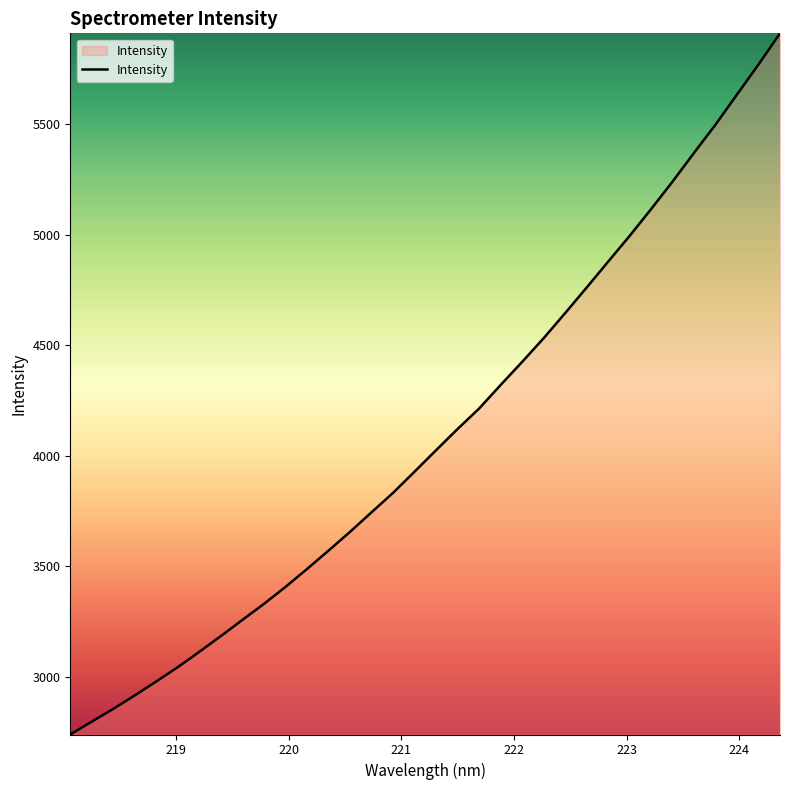

What is the smallest value displayed?

2740.7